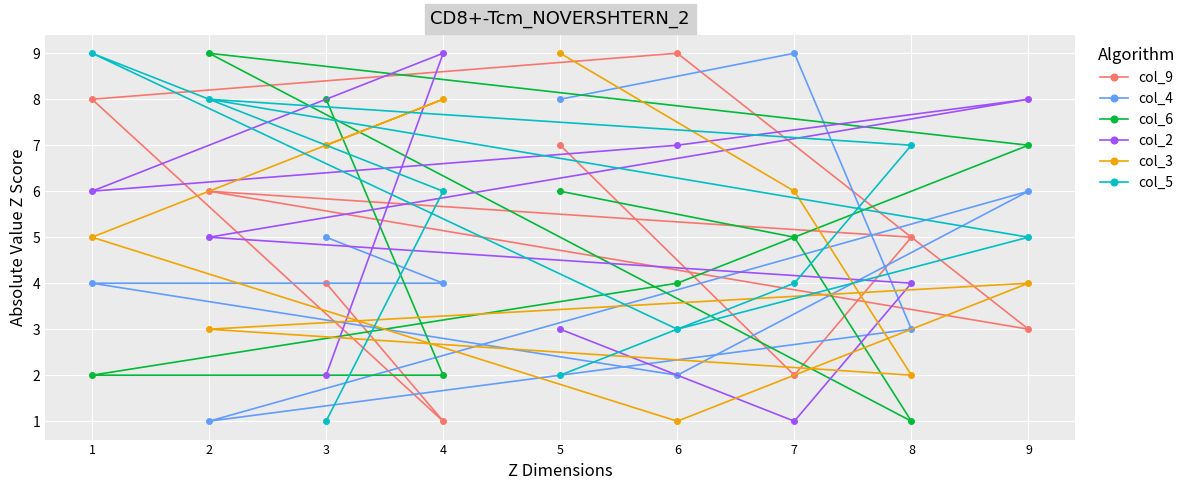

What value does the col_4 series have at 5?

8